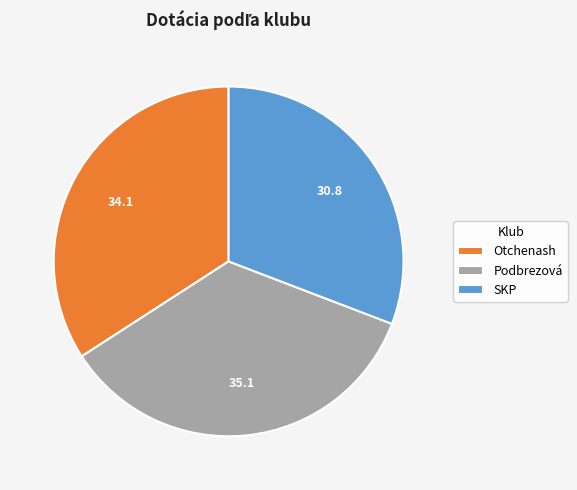

Between Podbrezová and SKP, which is larger?

Podbrezová